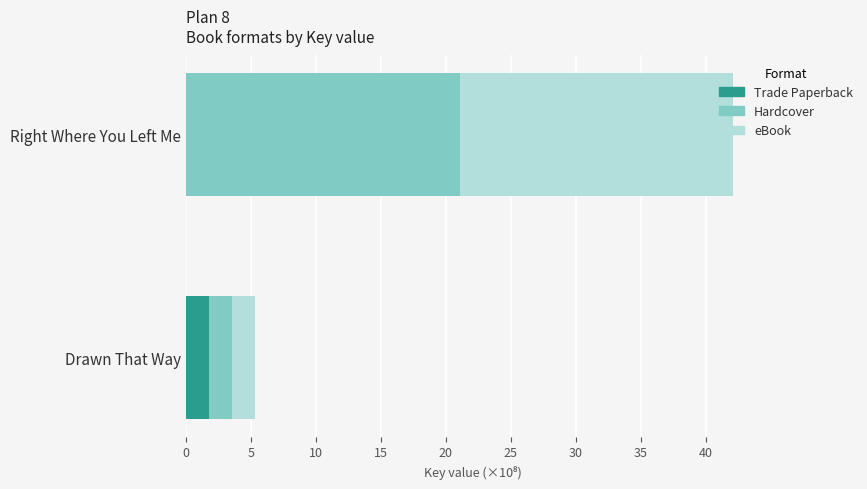

What is the highest value of the Trade Paperback series?

1.8